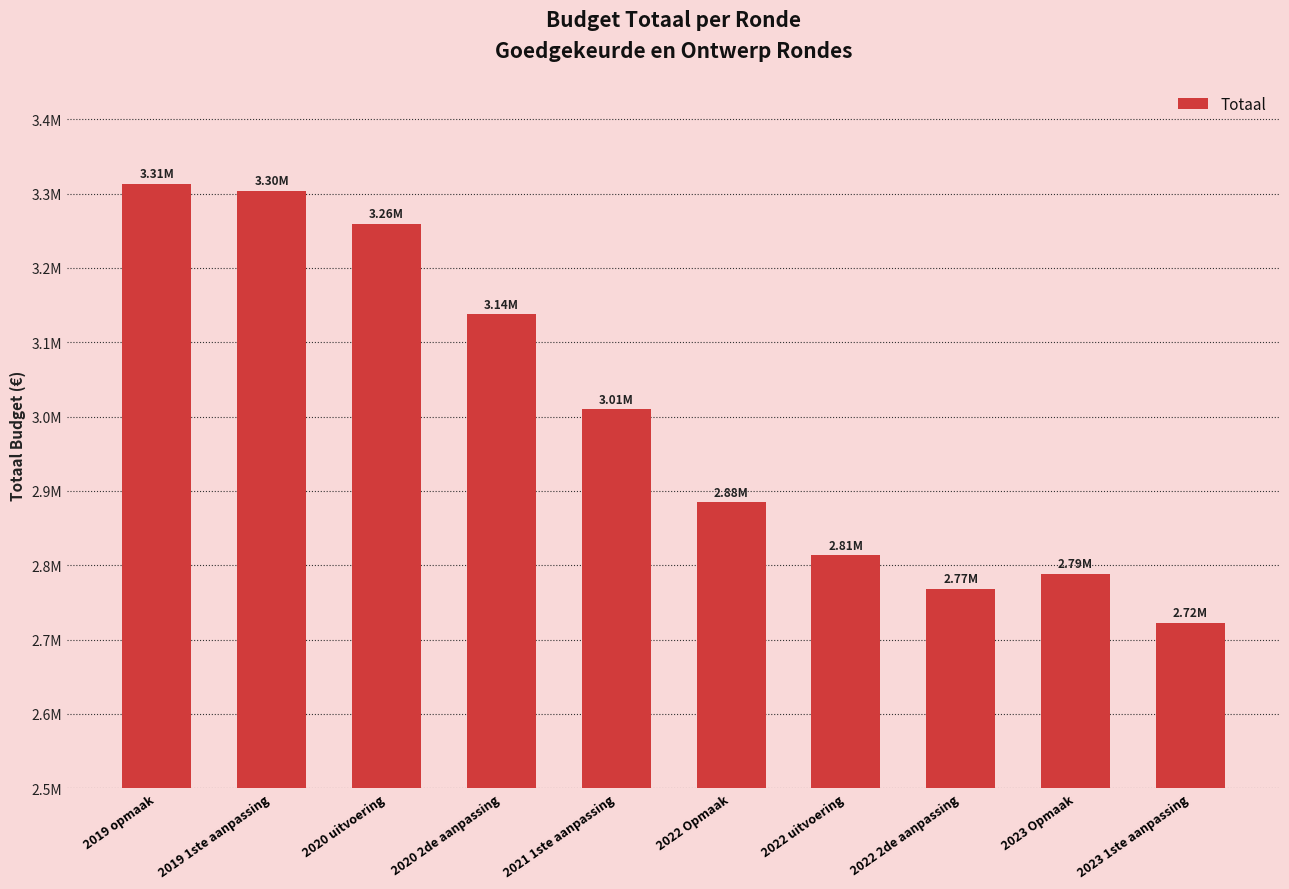

Are the bars grouped side by side (vs. stacked)?

No